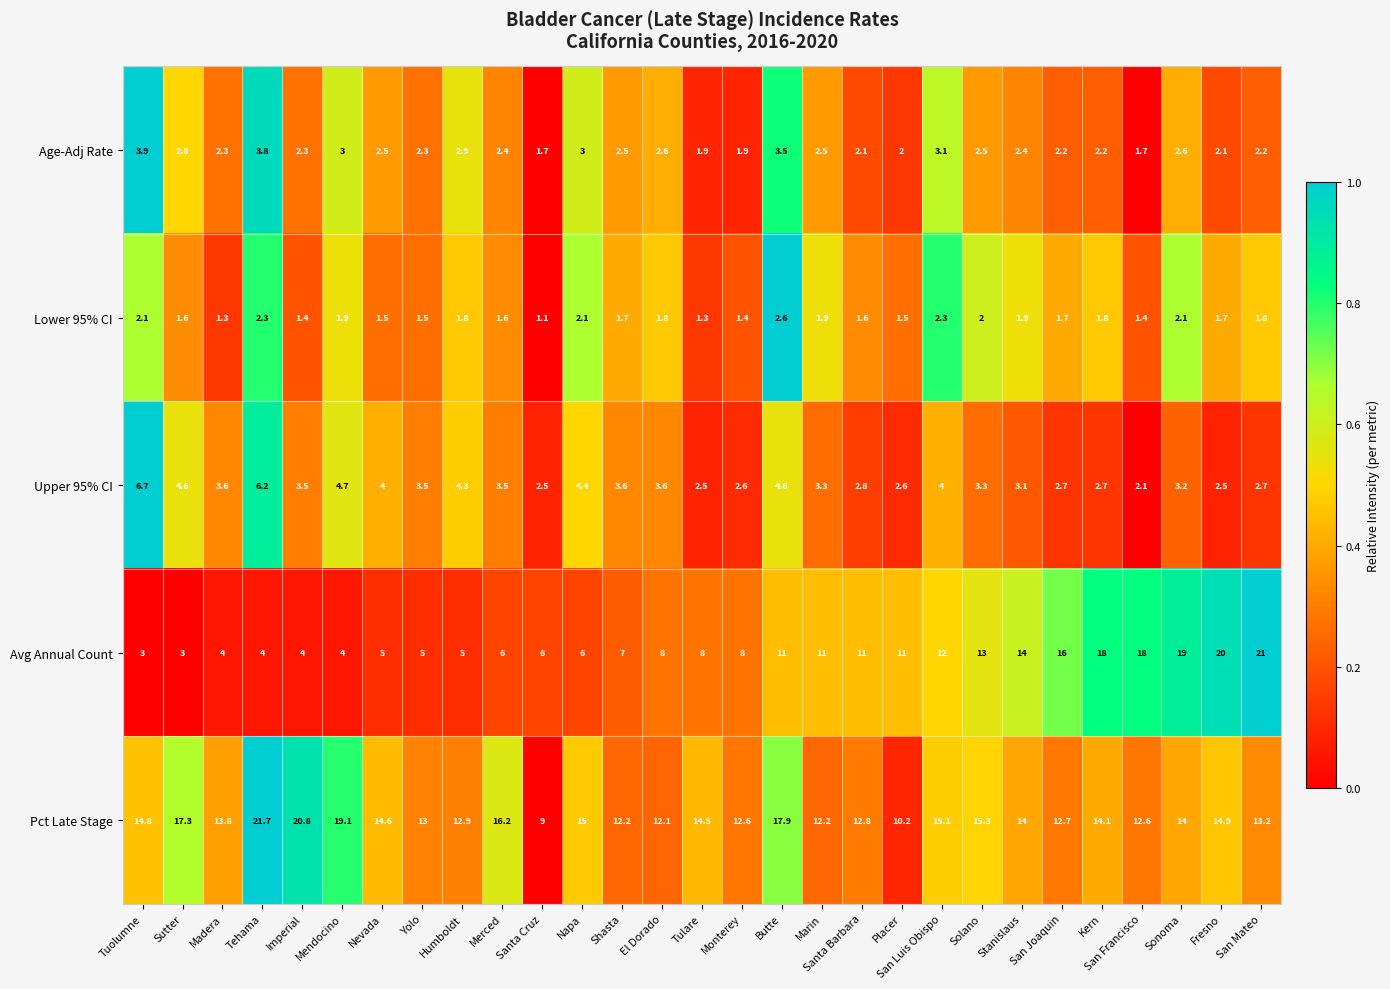

Which category has the lowest value across all series?

Santa Cruz